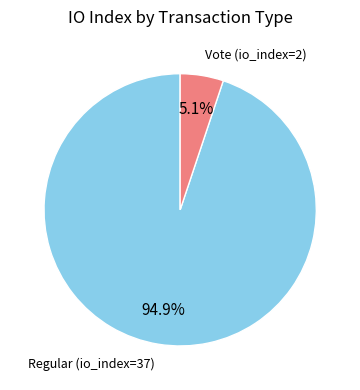

Is there a majority slice in this chart?

Yes